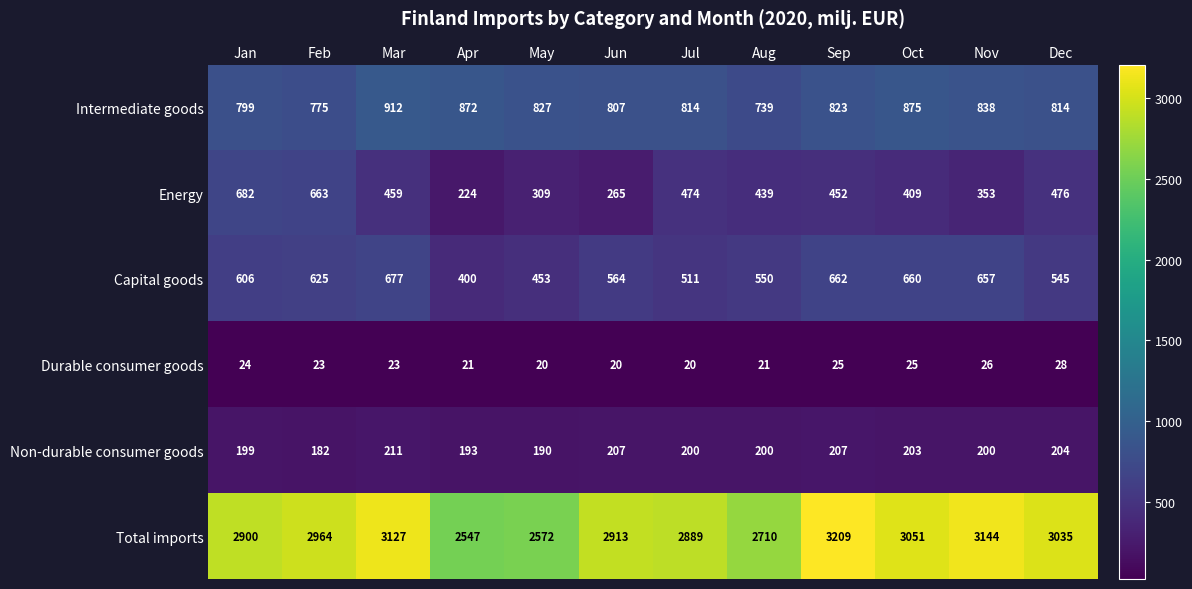

What is the greatest value displayed?

3209